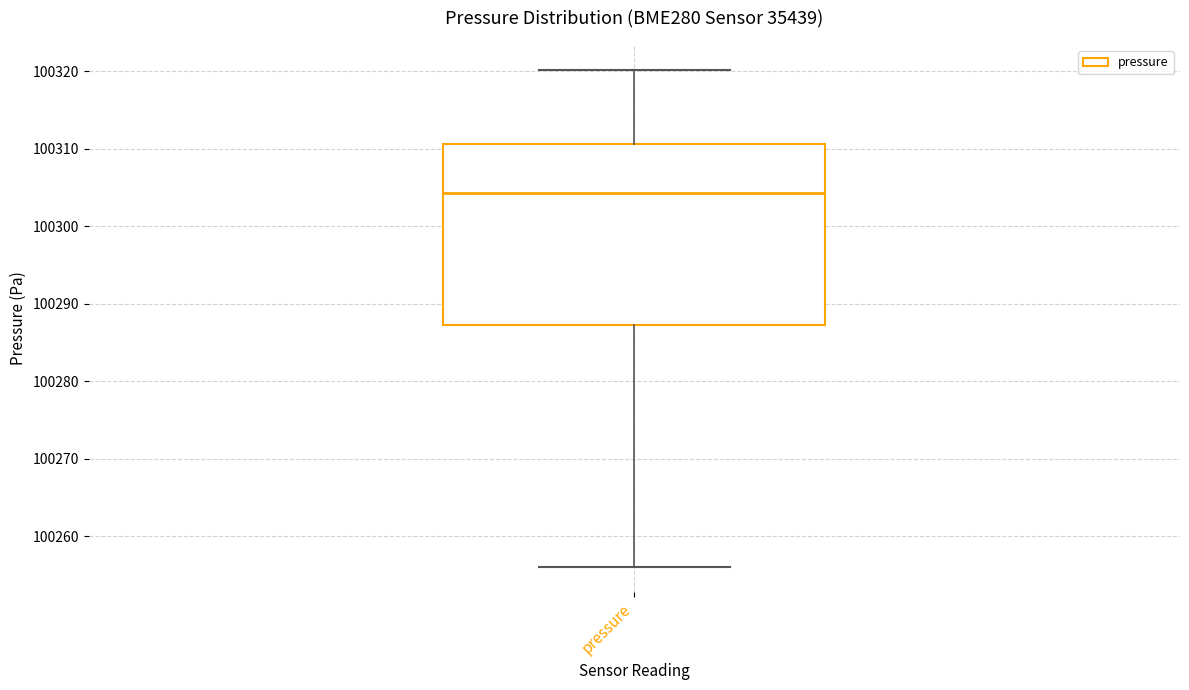

Where does the lower whisker of the box for pressure end on the y-axis? The values are not printed on the chart, so give them approximately, as read against the axis.

100256